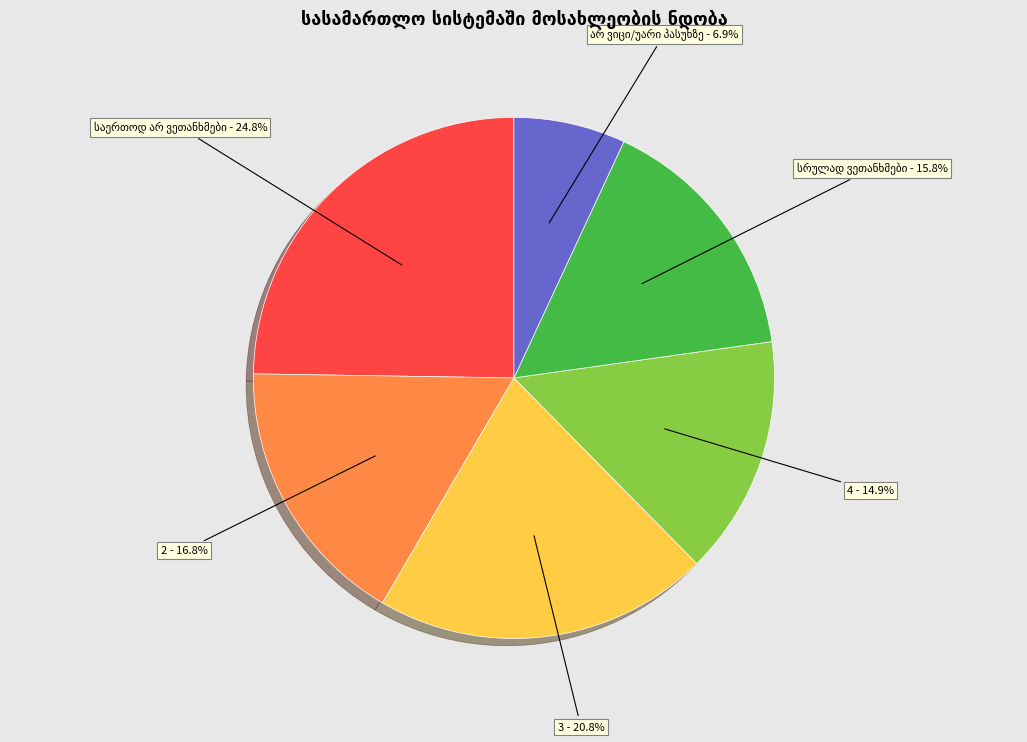

Is there any slice that represents more than half of the pie?

No